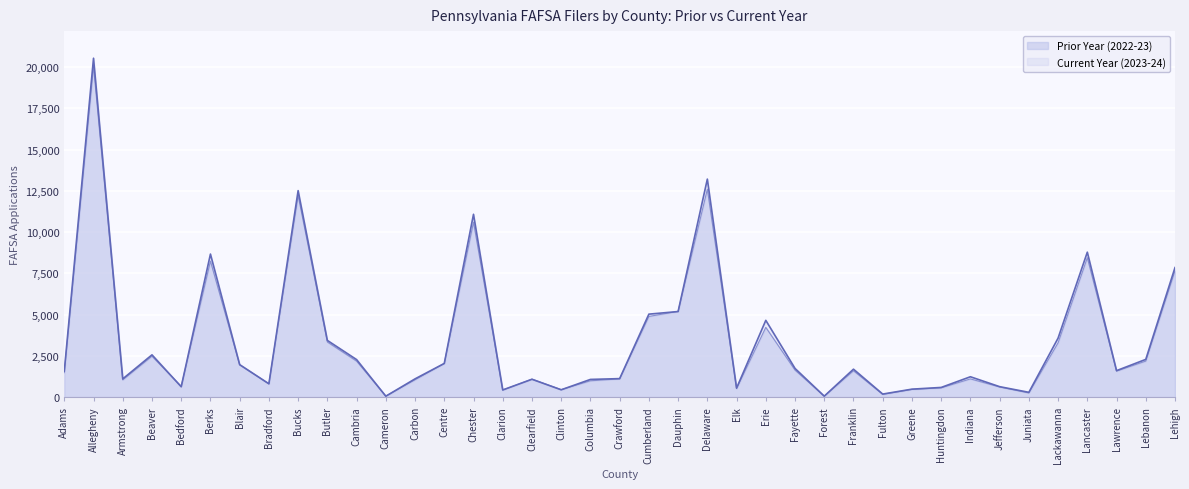

Reading right to left, list all the values displayed in this chart.

Prior Year (2022-23): 7655	2180	1570	8449	3289	247	611	1100	556	464	163	1593	53	1633	4224	513	12601	5195	4886	1102	985	450	1086	423	10602	2038	1046	59	2177	3338	12218	796	1953	8241	646	2476	1040	20050	1479
Current Year (2023-24): 7849	2283	1601	8783	3574	286	629	1230	582	478	180	1689	53	1734	4650	541	13213	5184	5026	1117	1068	439	1078	430	11080	2037	1102	50	2271	3434	12515	804	1965	8668	623	2559	1101	20543	1574